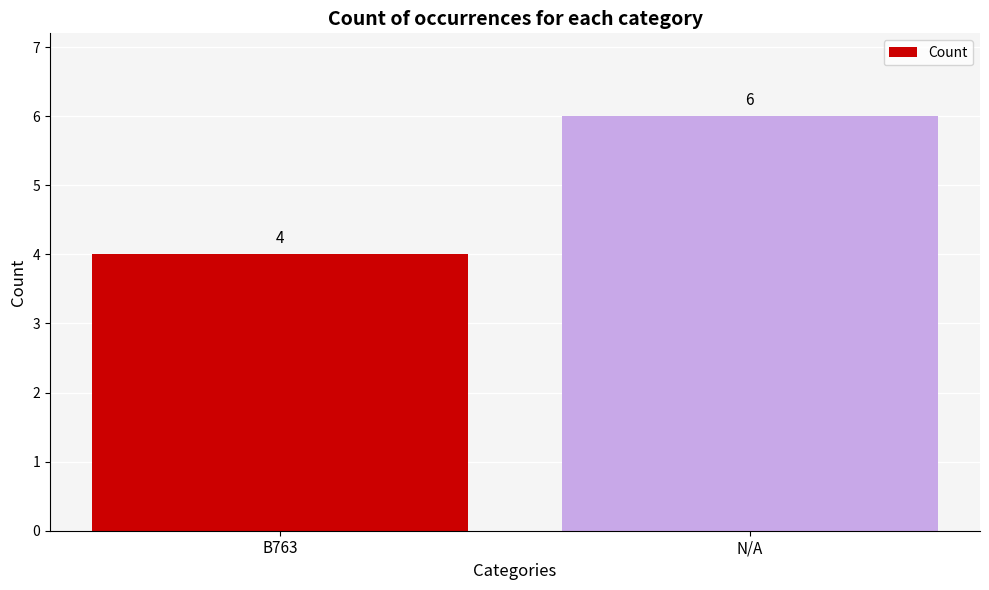

What is the approximate value at B763?

4